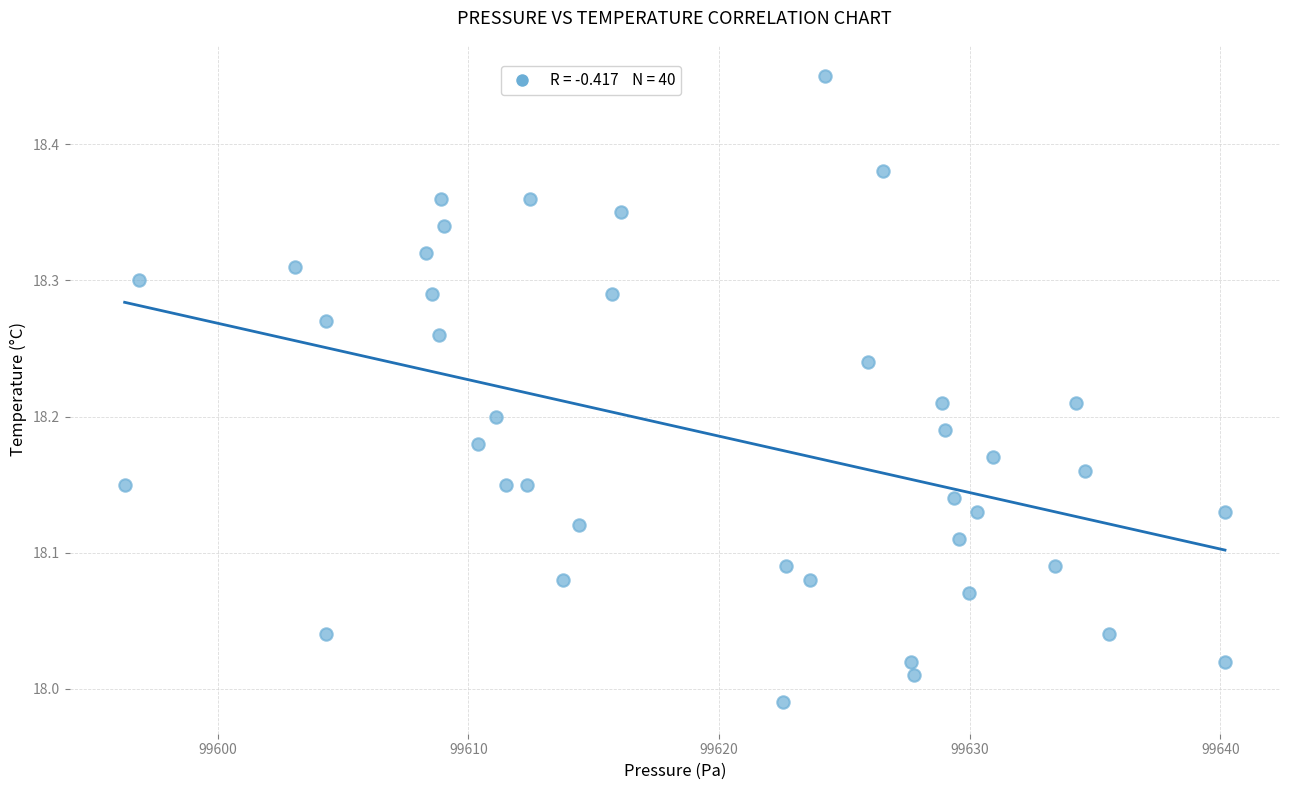

What is the range of Y values (max minus min)?

0.5